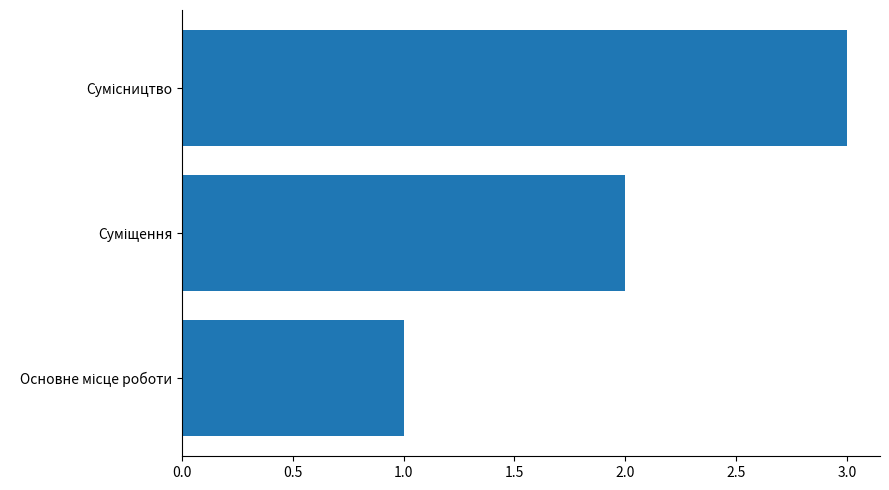

What is the maximum value shown in the chart?

3